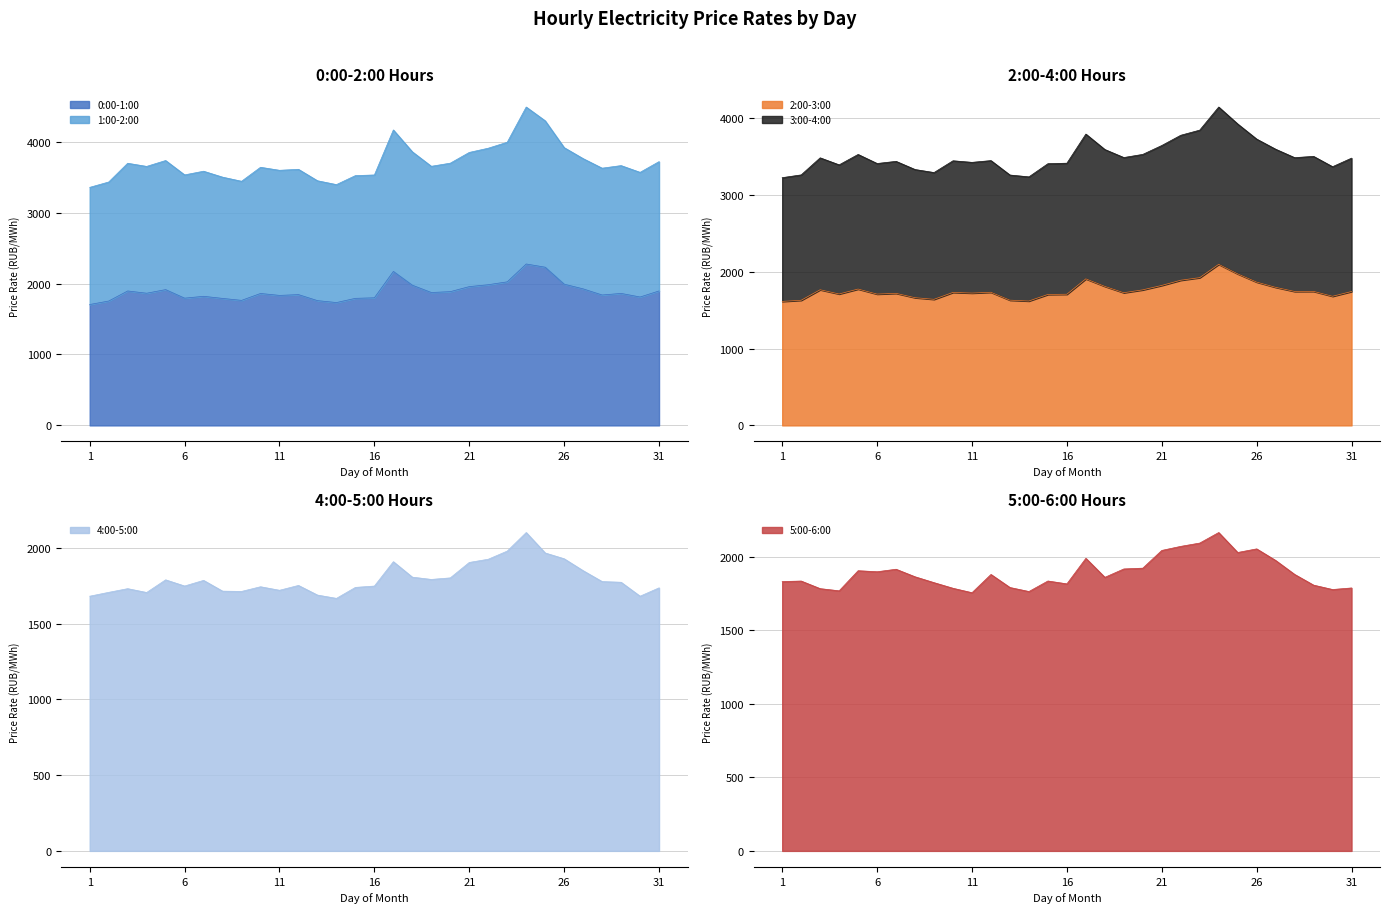

Which series changed the most between 16 and 21?

1:00-2:00